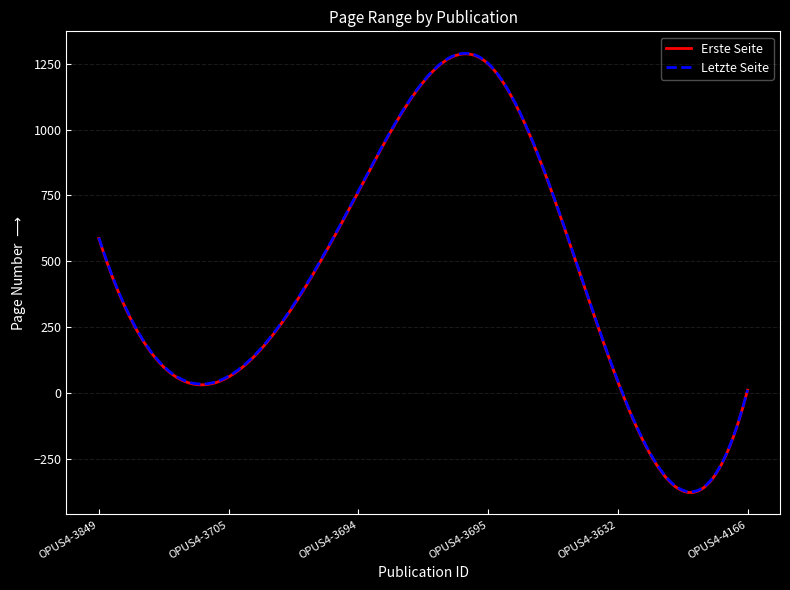

Which series has the largest range (max minus min)?

Erste Seite